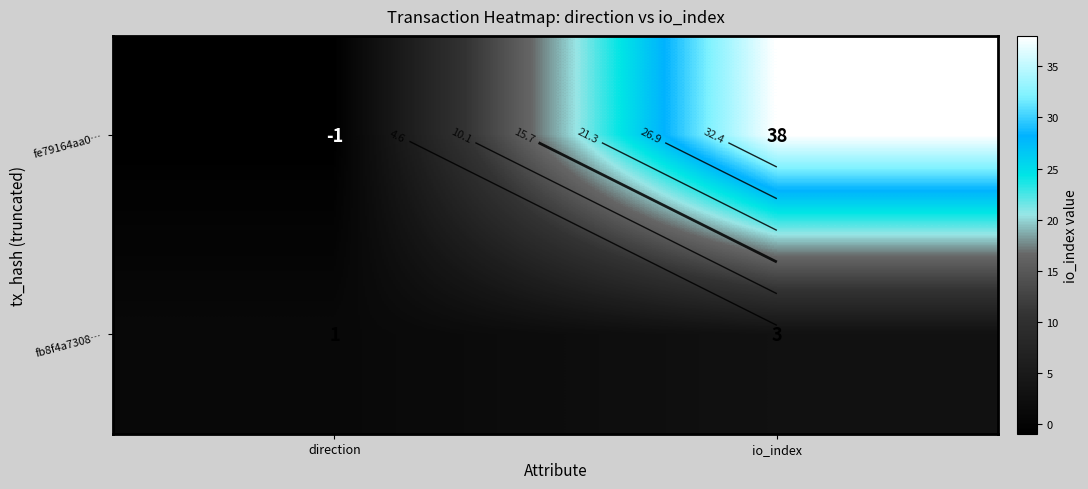

What is the sum of all fe79164aa0… values?

37